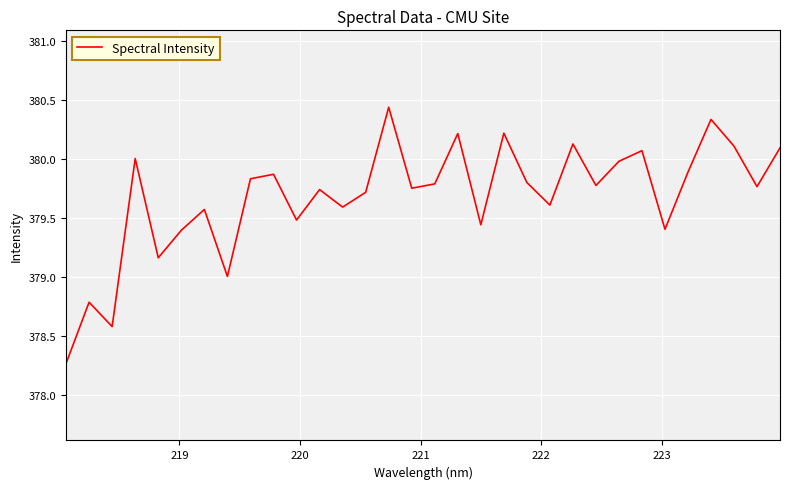

How many lines are shown in the chart?

1